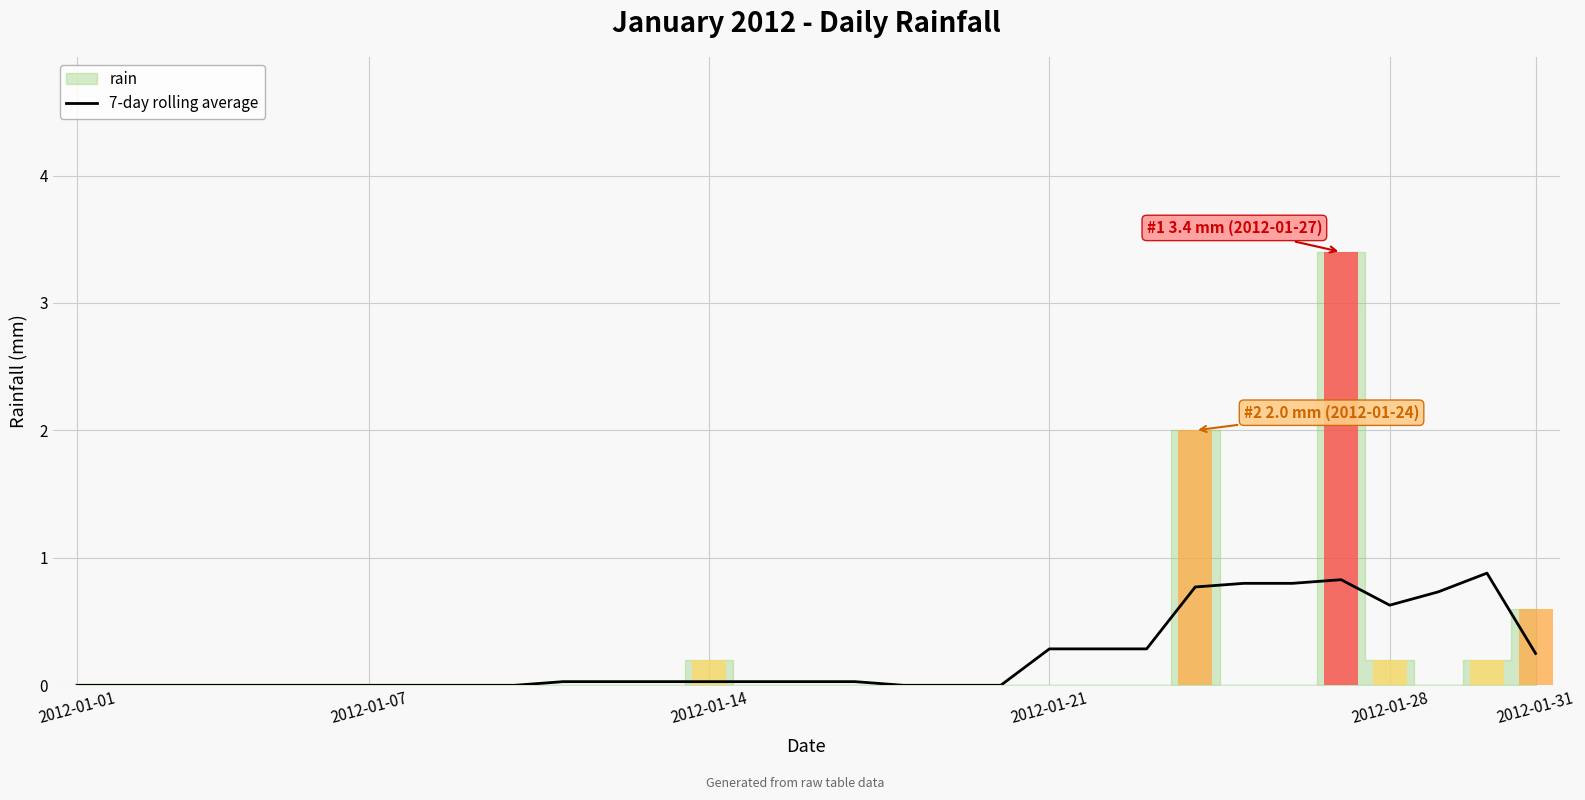

True or false: 7-day rolling average has a value of 0.0 at 2012-01-07.

True